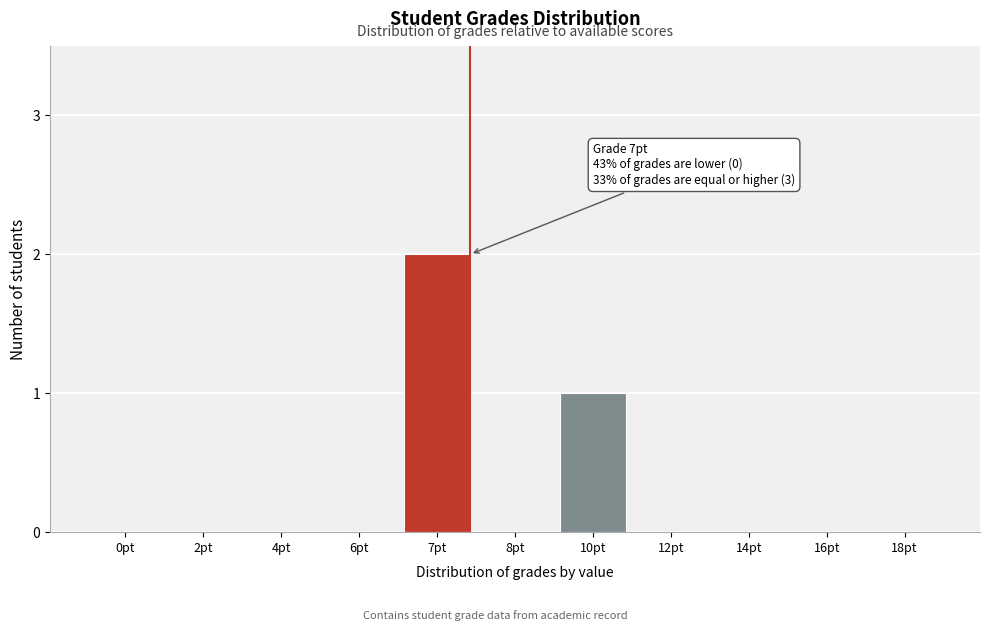

Reading right to left, list all the values displayed in this chart.

18pt=0	16pt=0	14pt=0	12pt=0	10pt=1	8pt=0	7pt=2	6pt=0	4pt=0	2pt=0	0pt=0